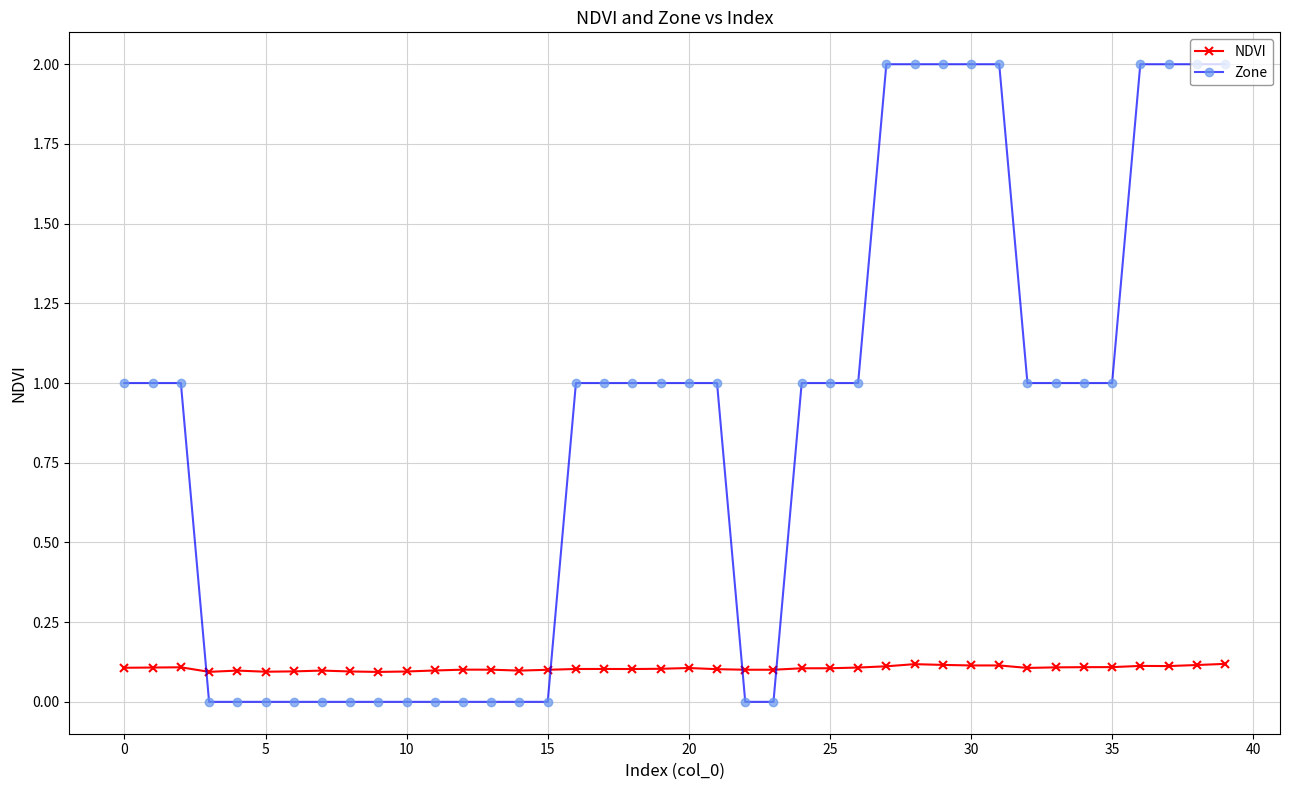

True or false: Zone and NDVI intersect in this chart.

True